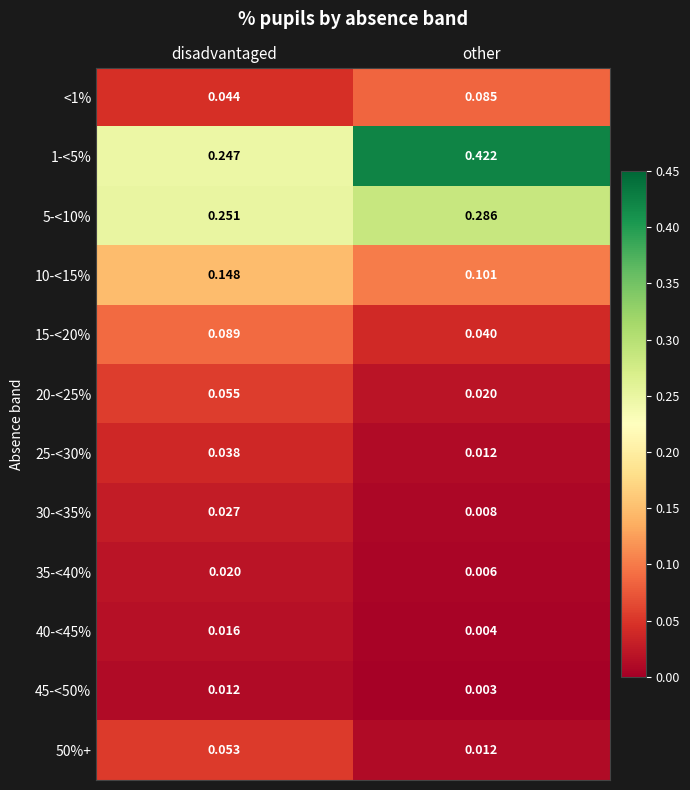

At which category is the sum across all series the highest?

disadvantaged